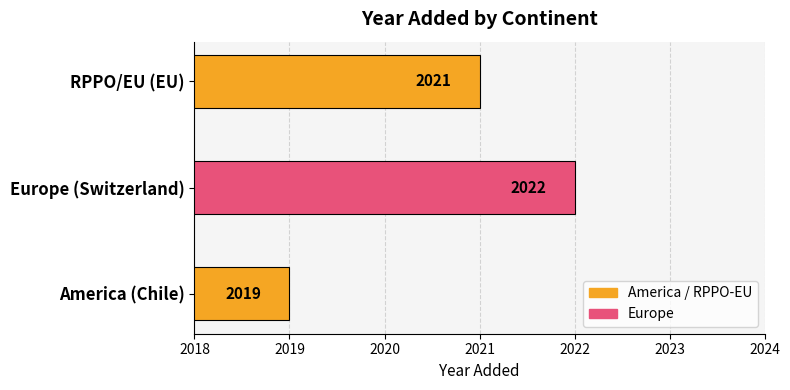

Count the values in the range 2019 to 2022.

3